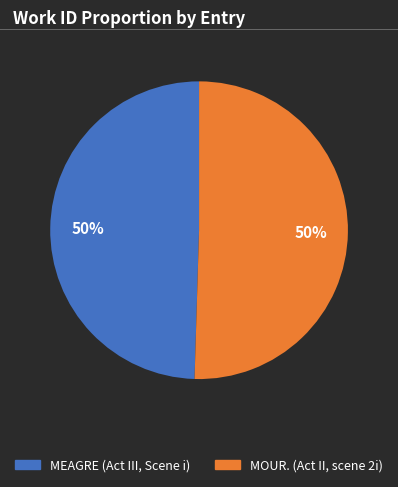

To the nearest percent, what portion does MOUR. (Act II, scene 2i) represent?

50%